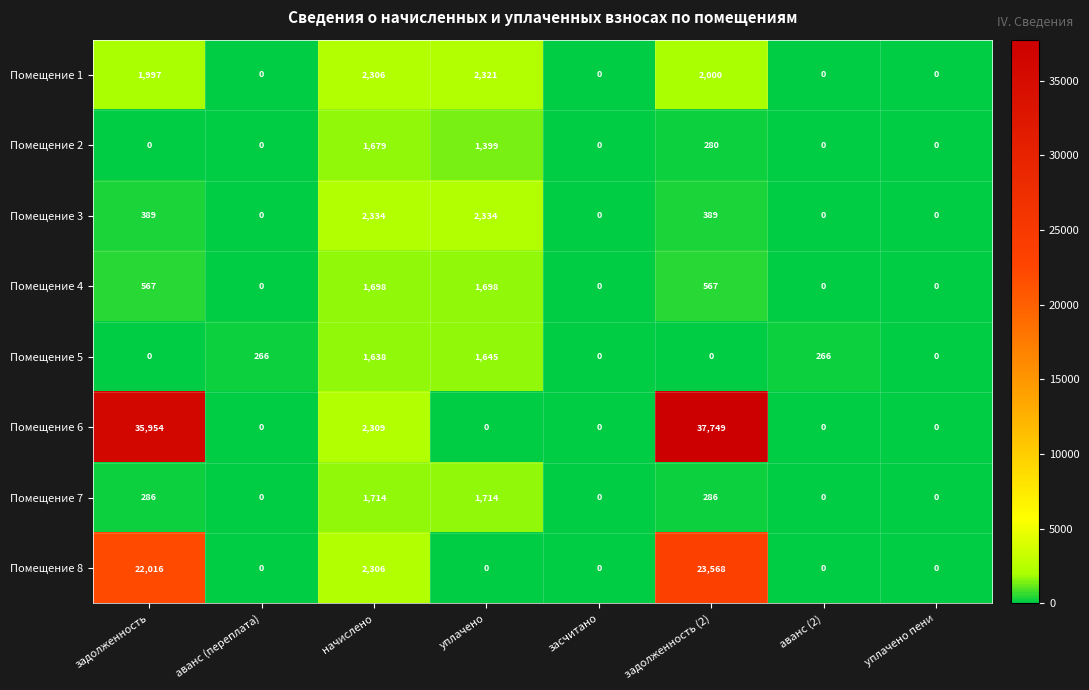

At how many categories does at least one series exceed 32323?

2